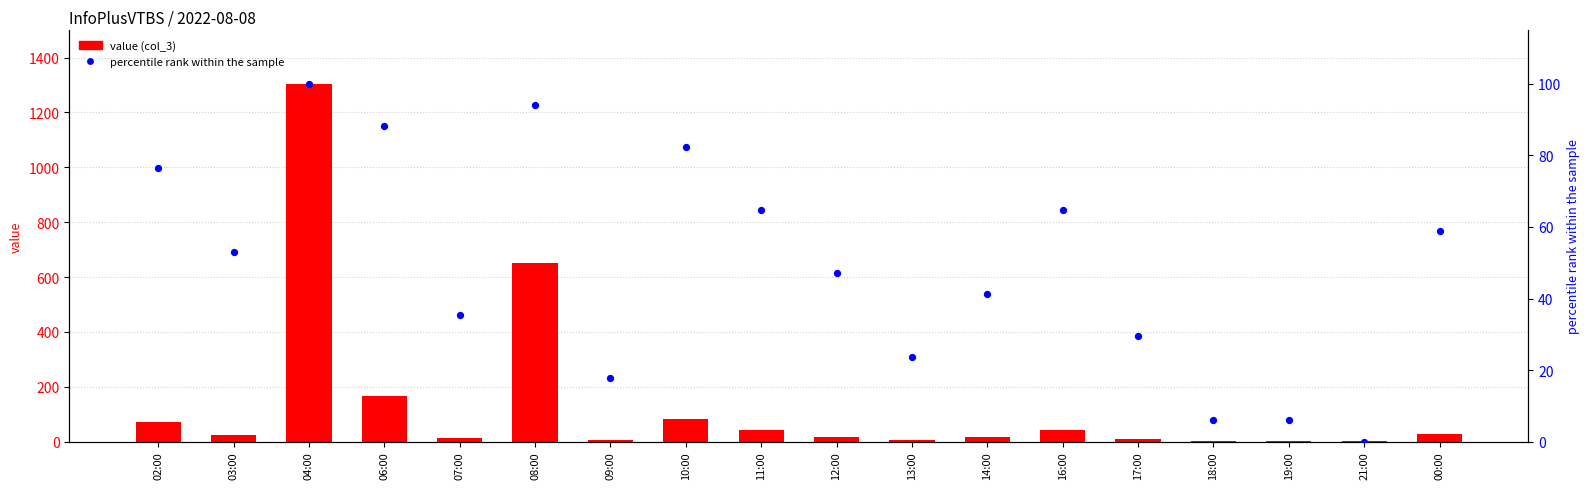

Which series has the largest Y range (max minus min)?

value (col_3)